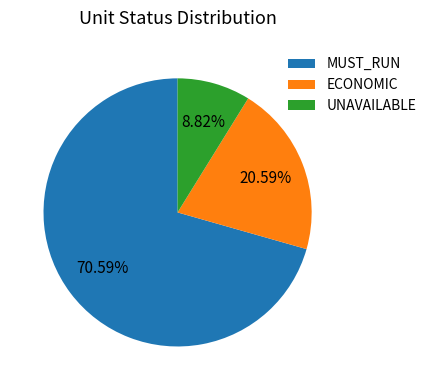

What is the ratio of the value at MUST_RUN to the value at ECONOMIC?

3.4